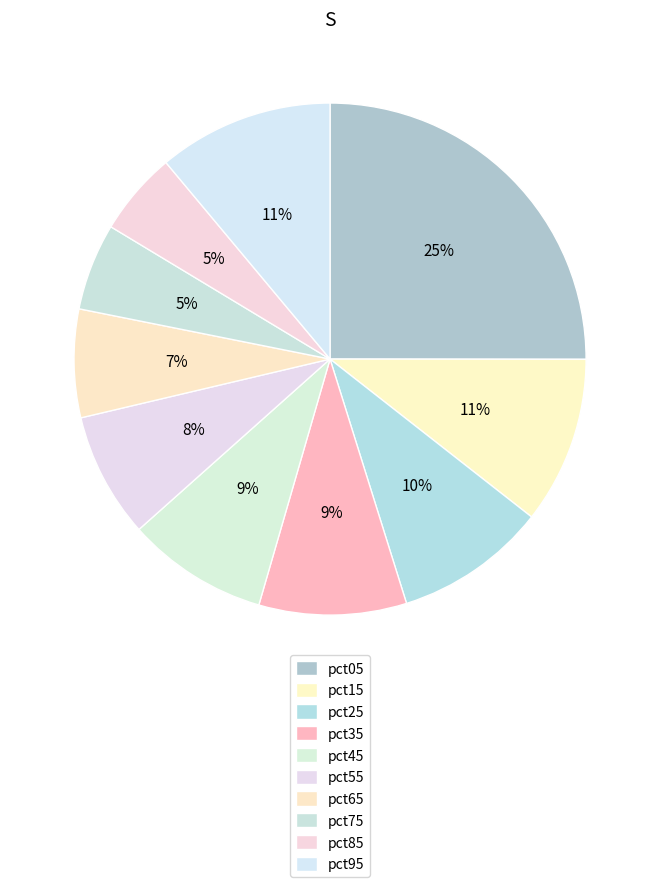

What is the ratio of the value at pct15 to the value at pct05?

0.4